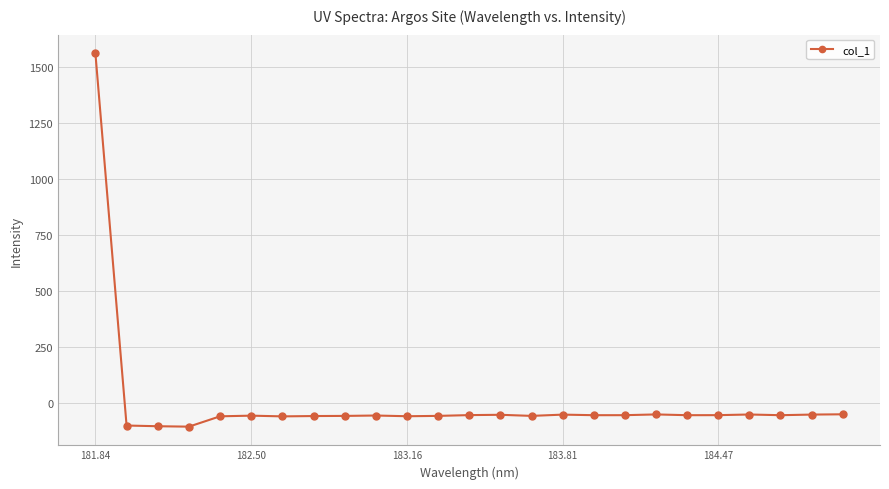

What is the minimum value shown in the chart?

-105.2